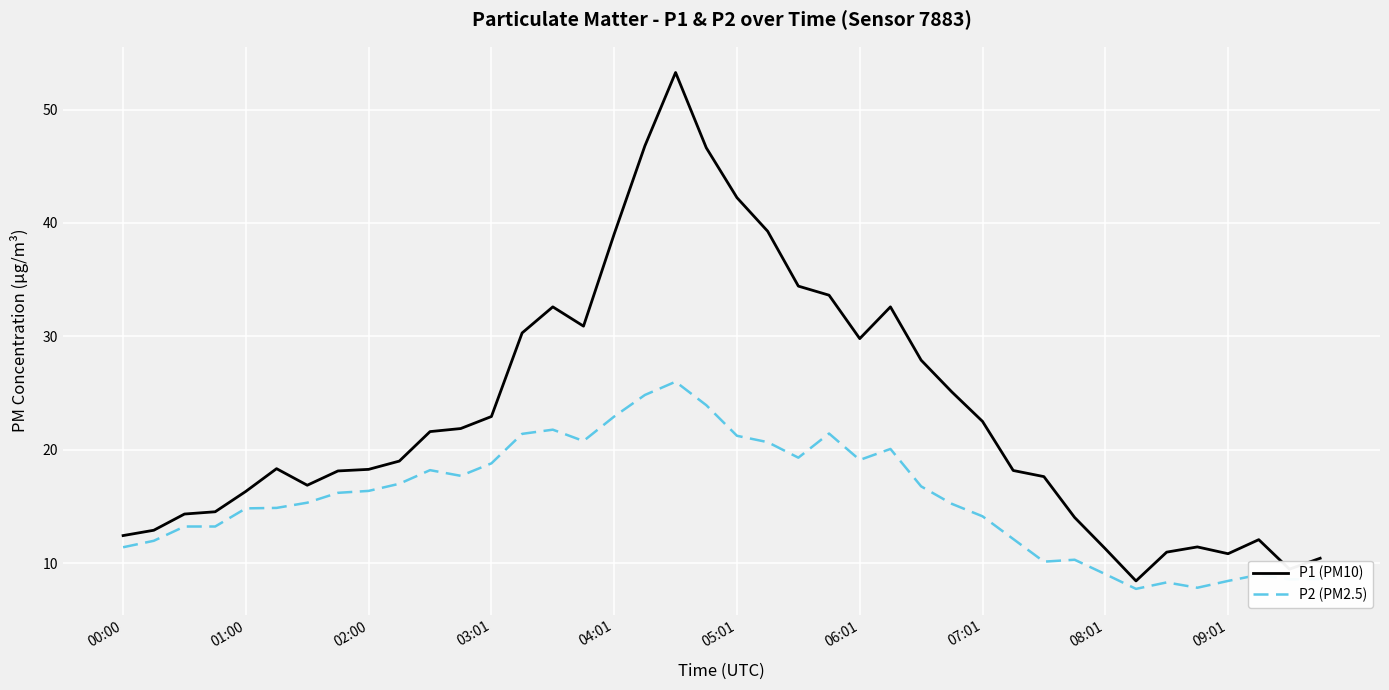

In P1 (PM10), how many points are higher than both neighbors (excluding endpoints)?

6